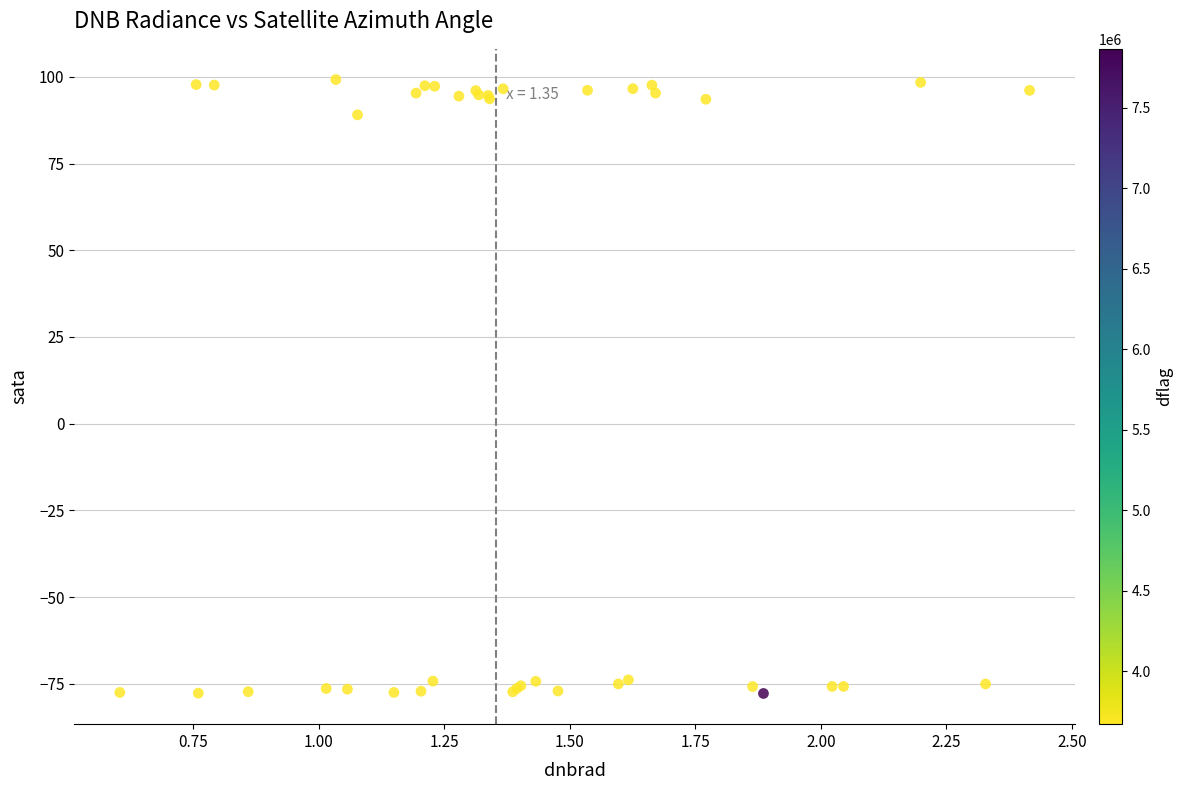

What Y value in the scatter plot is closest to 10?

89.0